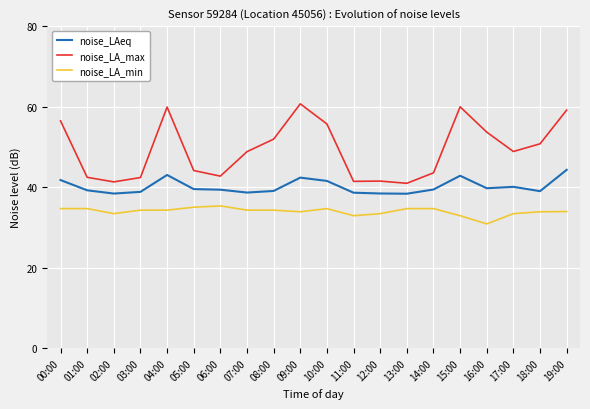

What is the difference between the highest and lowest values at 17:00?

15.4